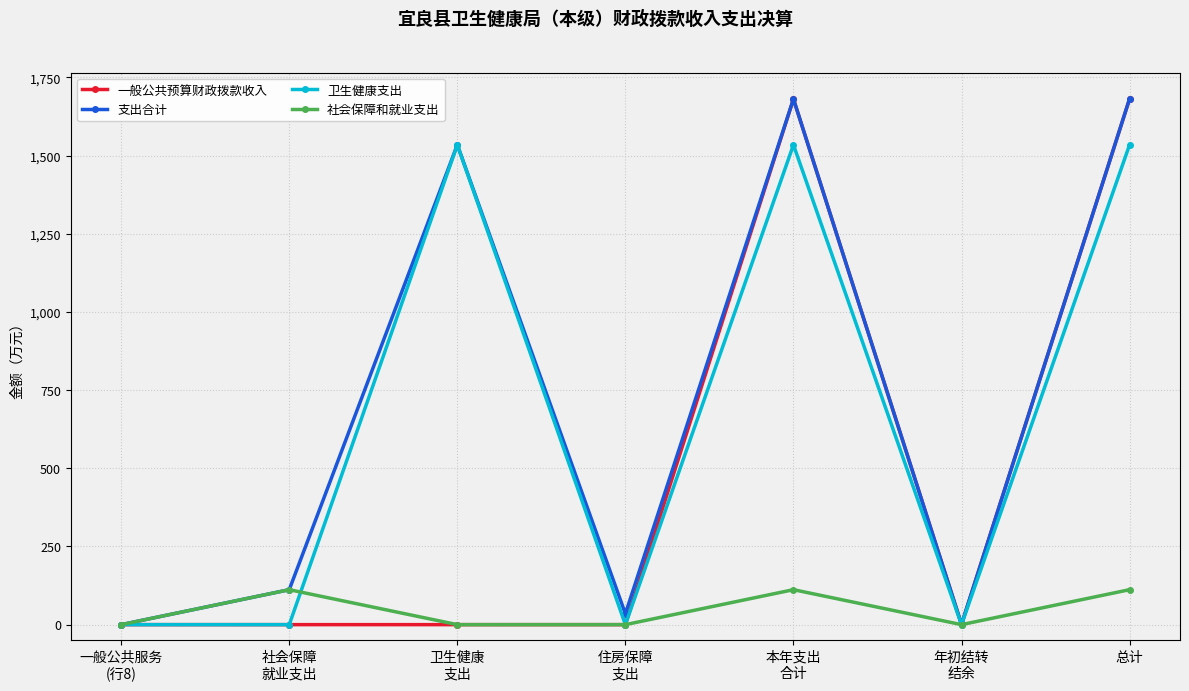

At how many categories does at least one series exceed 522?

3